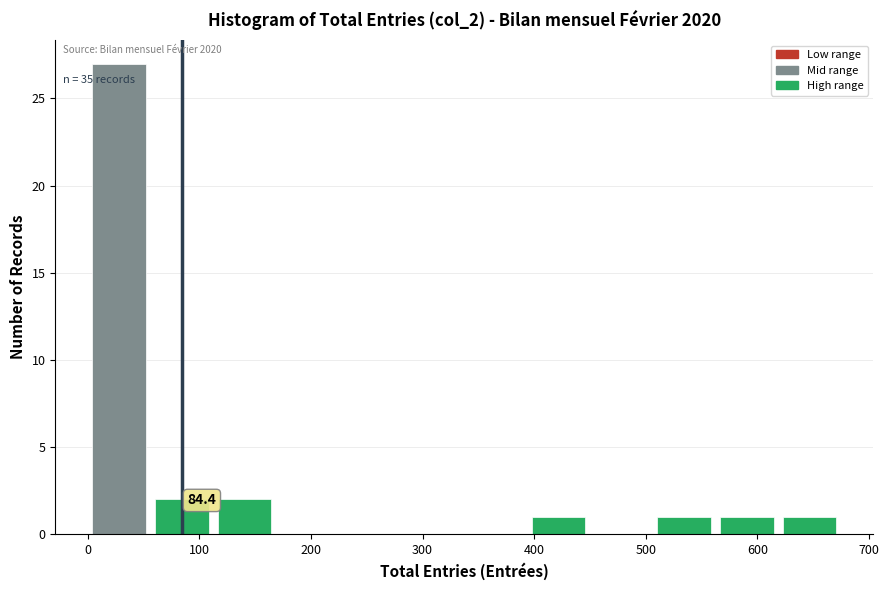

Over which range of the x-axis is the bar tallest?

0 to 60